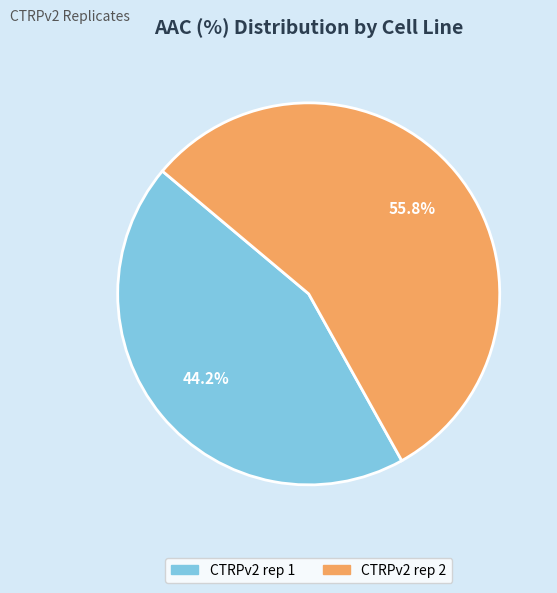

Which slice represents more than half of the pie?

CTRPv2 rep 2